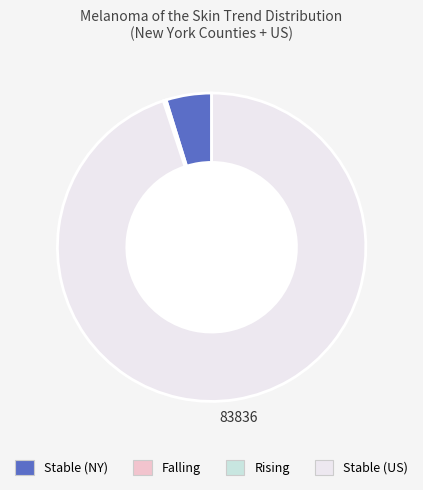

True or false: Stable (NY) accounts for 10% of the total.

False